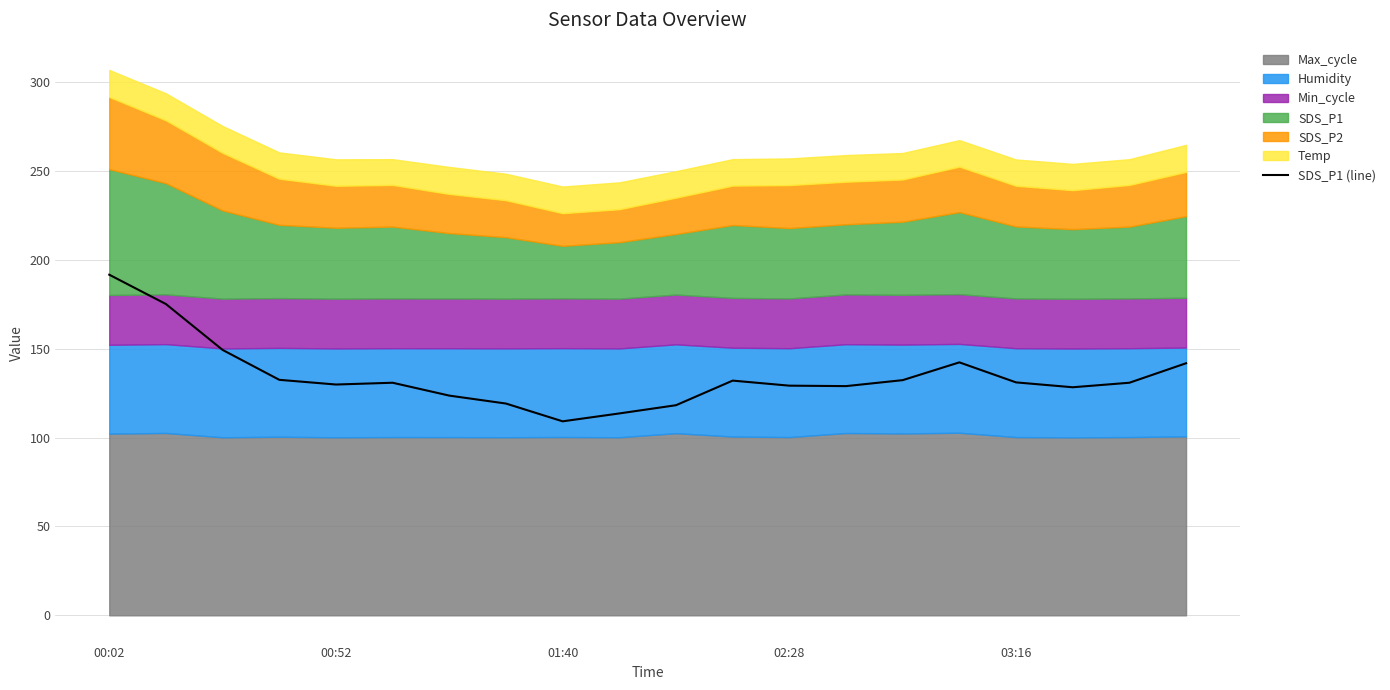

Does the chart display data point markers on the line(s)?

No